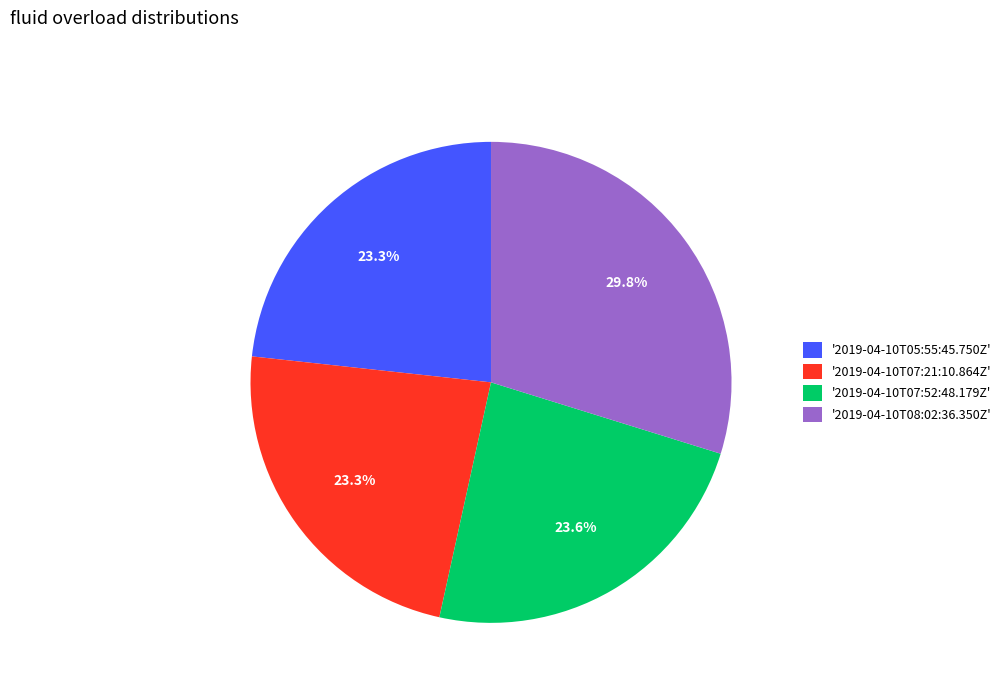

Which has a higher value, '2019-04-10T08:02:36.350Z' or '2019-04-10T07:21:10.864Z'?

'2019-04-10T08:02:36.350Z'